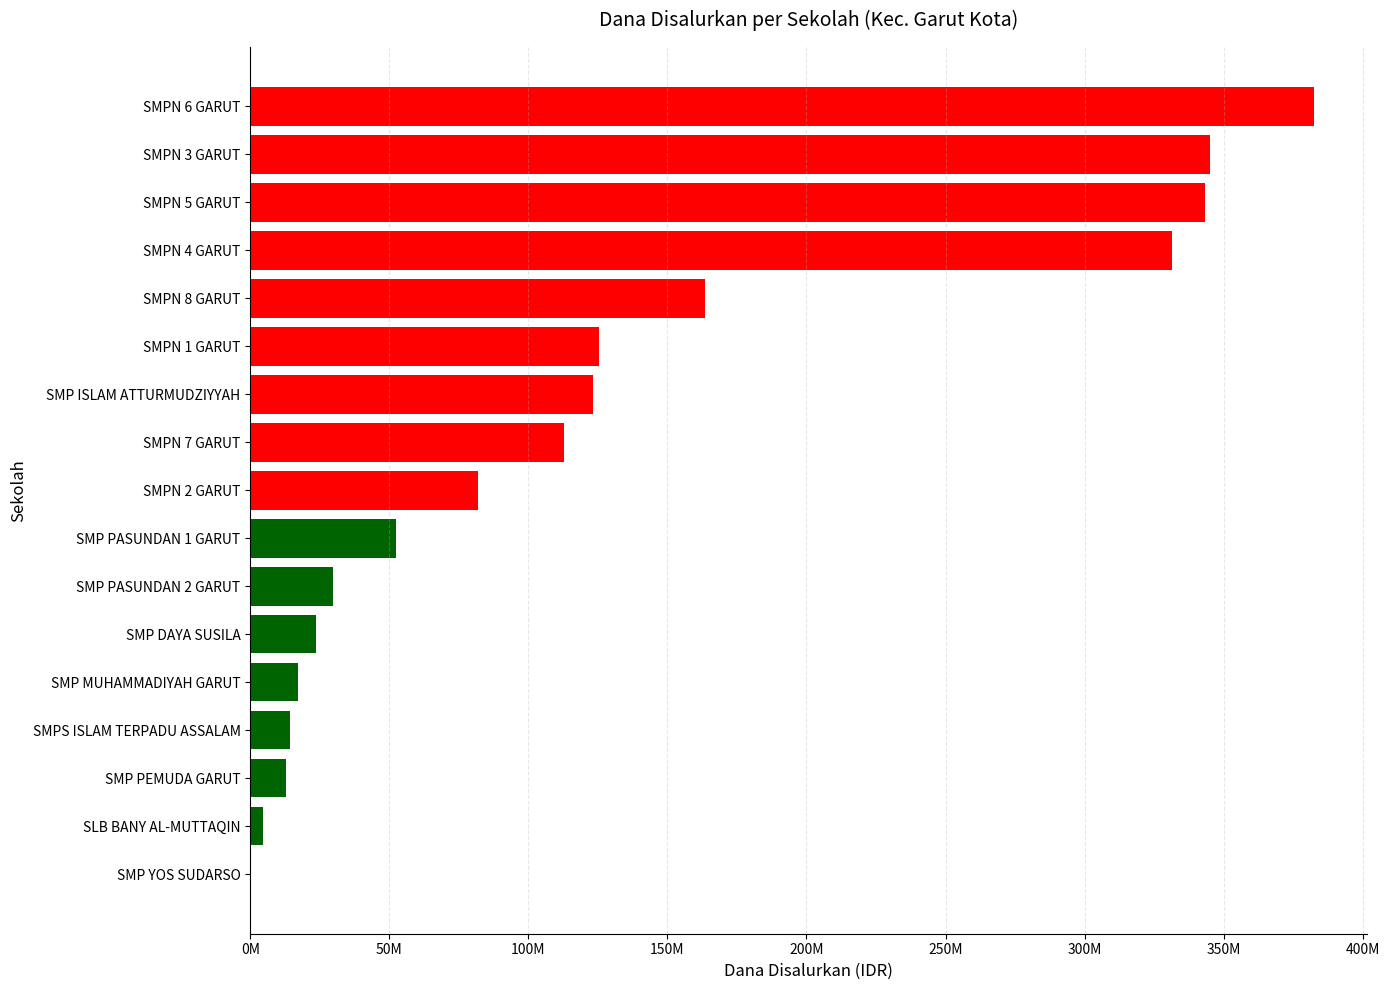

What is the maximum value shown in the chart?

382500000